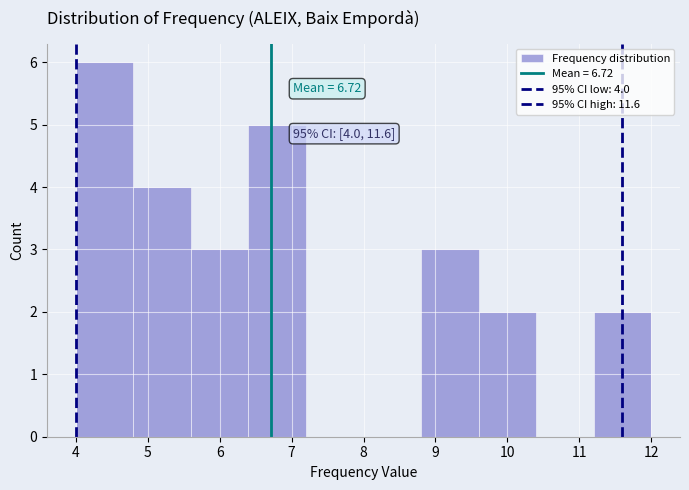

Over which range of the x-axis is the bar tallest?

4.0 to 4.8